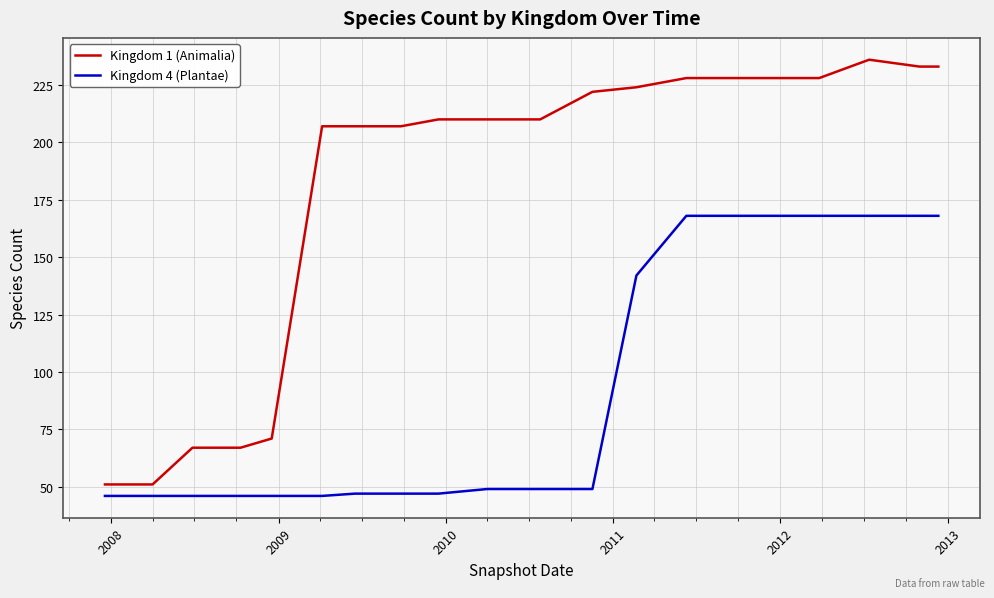

What is the smallest value displayed?

46